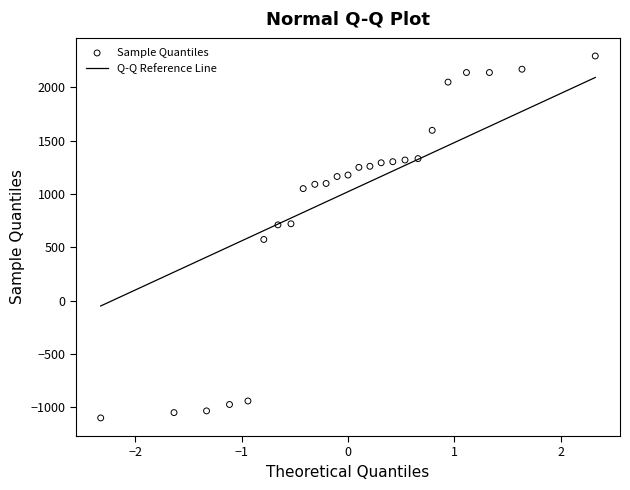

What is the range of Y values (max minus min)?

3393